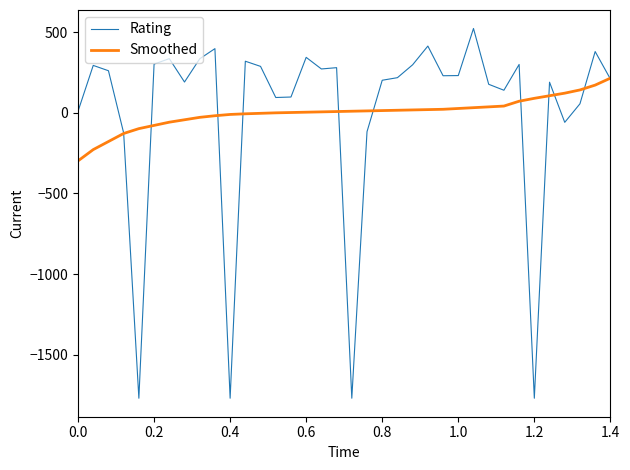

Rank the series by their maximum value, from lowest to highest.

Smoothed, Rating